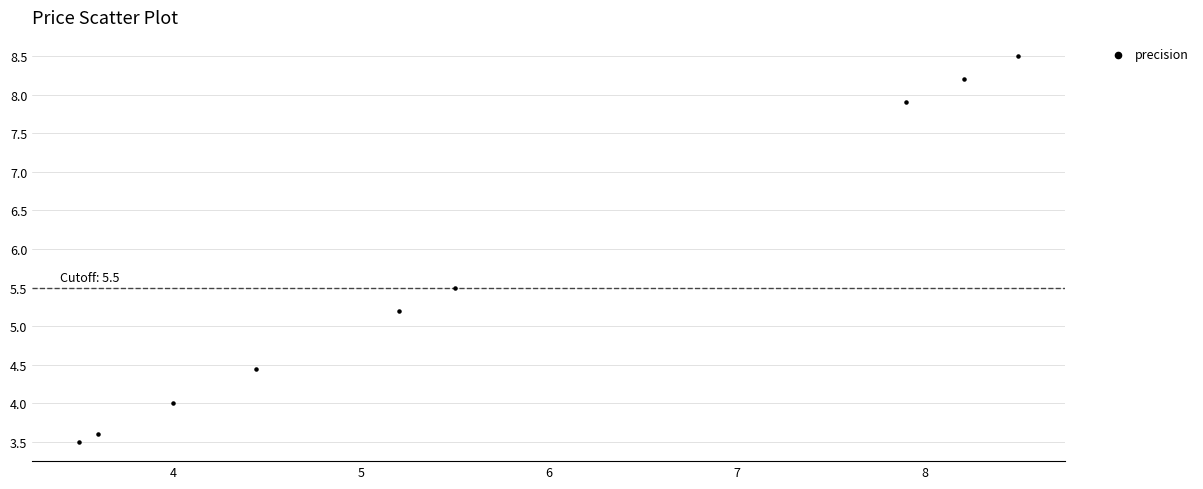

What is the average X value?

5.7